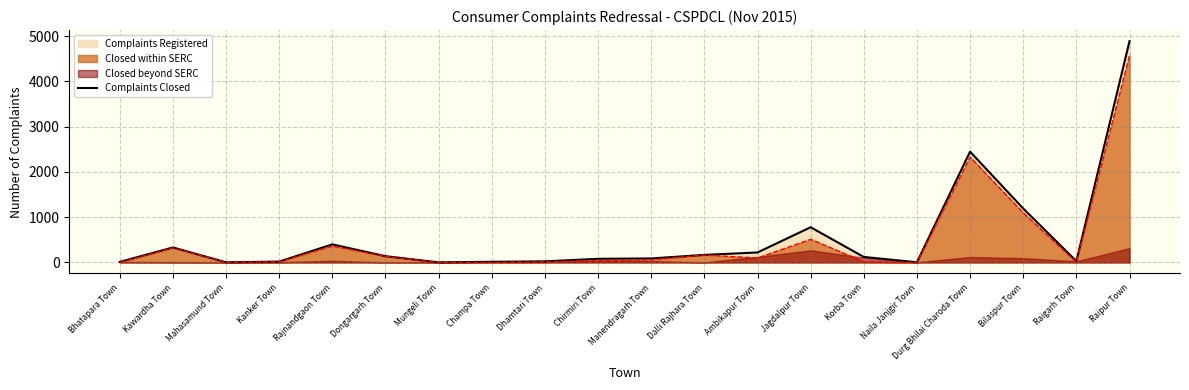

What is the ratio of the value at Bilaspur Town to the value at Korba Town?

9.8